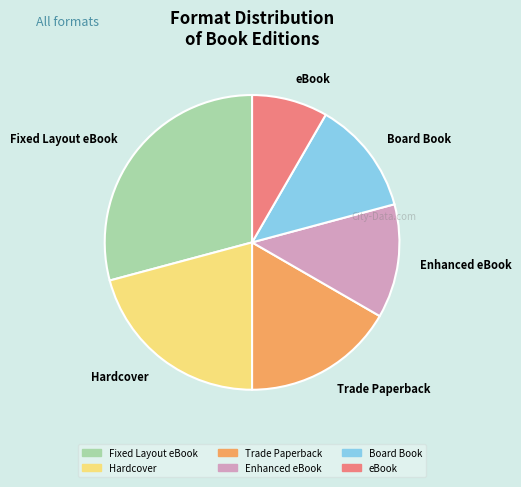

Which has a higher value, Fixed Layout eBook or eBook?

Fixed Layout eBook